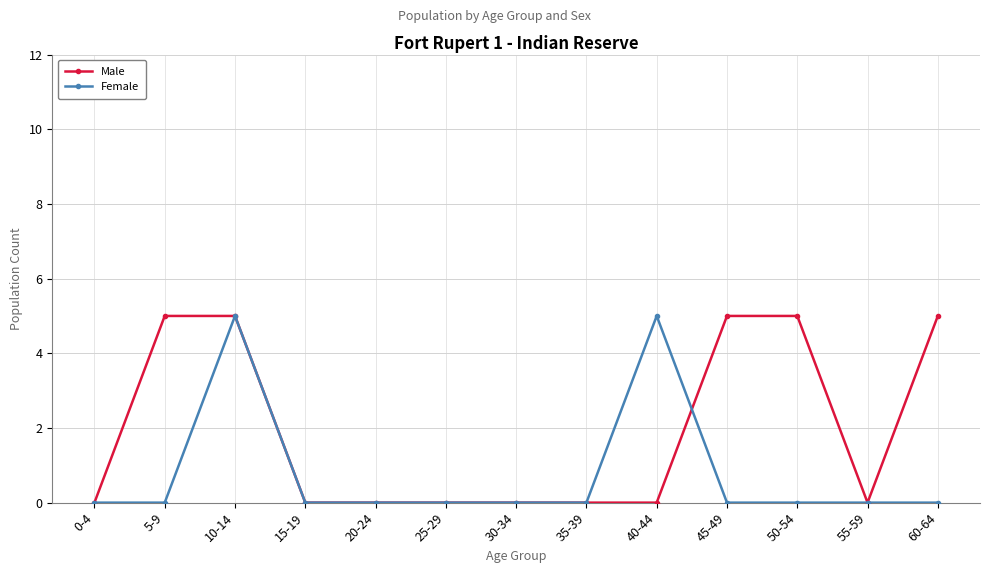

After their last crossing, which series has the higher values: Female or Male?

Male